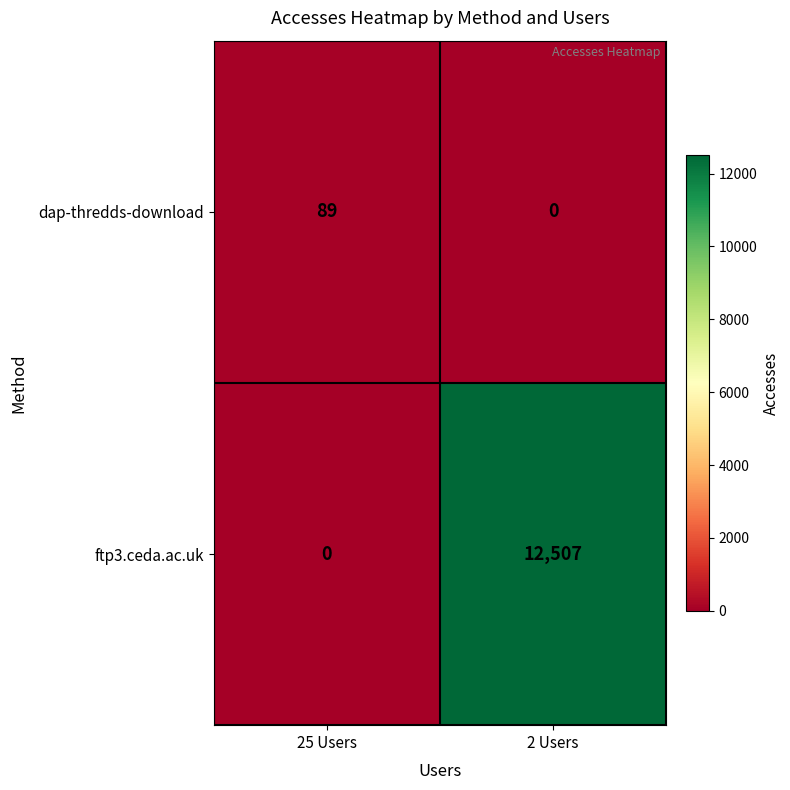

Where is ftp3.ceda.ac.uk nearest to the value 6253?

25 Users